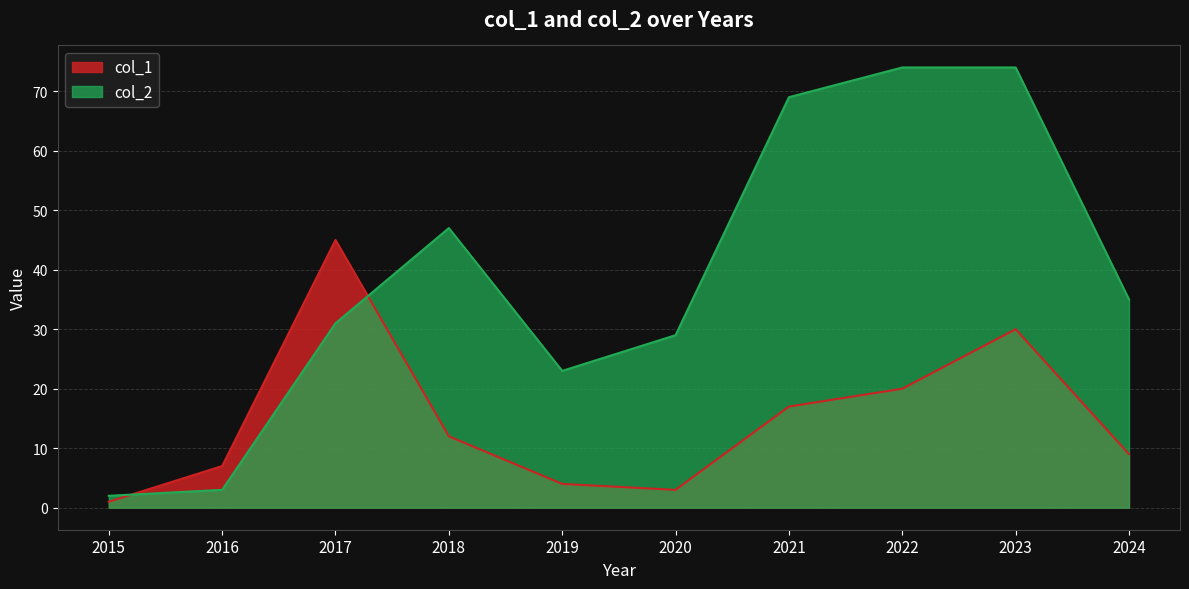

True or false: col_2 has a value of 15 at 2020.

False